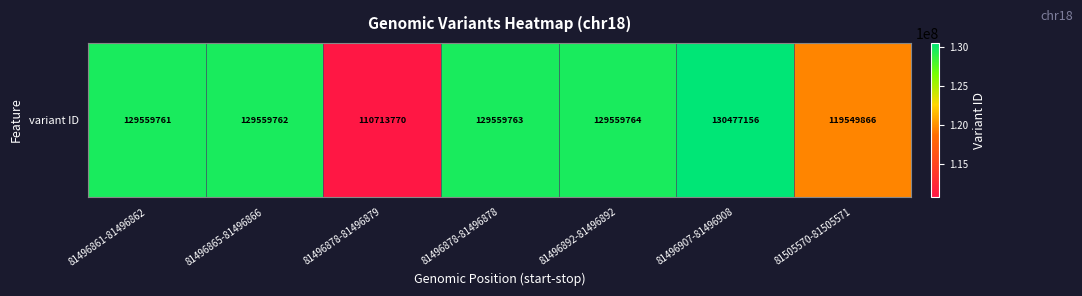

Reading left to right, extract all data points from this chart.

81496861-81496862=129559761	81496865-81496866=129559762	81496878-81496879=110713770	81496878-81496878=129559763	81496892-81496892=129559764	81496907-81496908=130477156	81505570-81505571=119549866